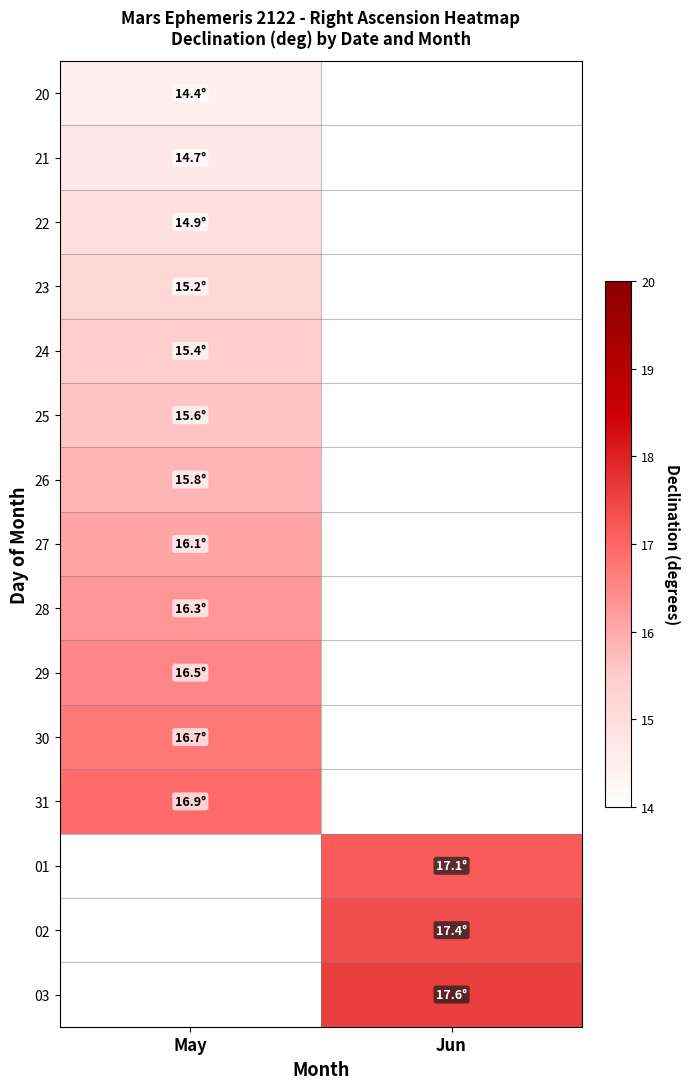

What is the maximum value shown in the chart?

17.6